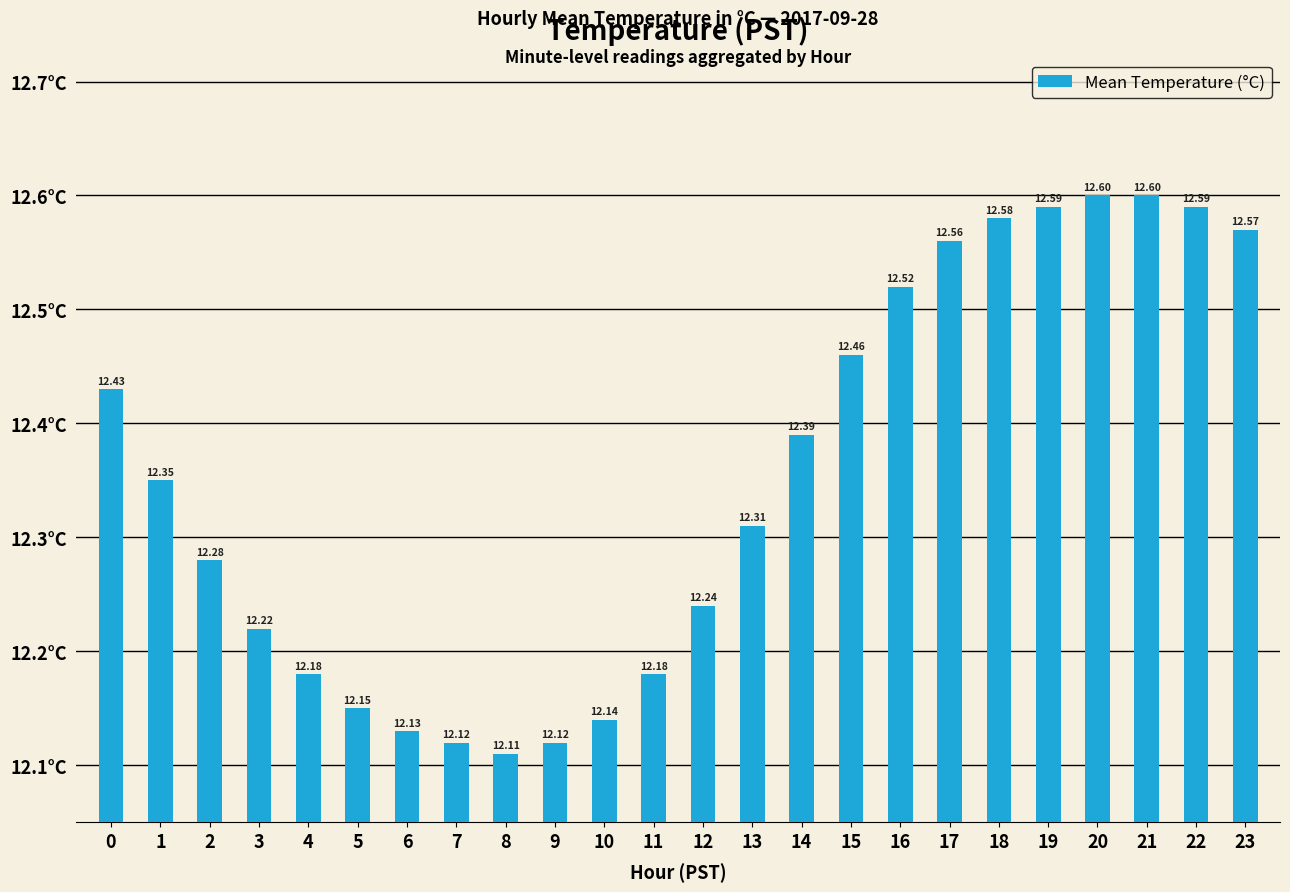

Does the chart contain stacked bars?

No